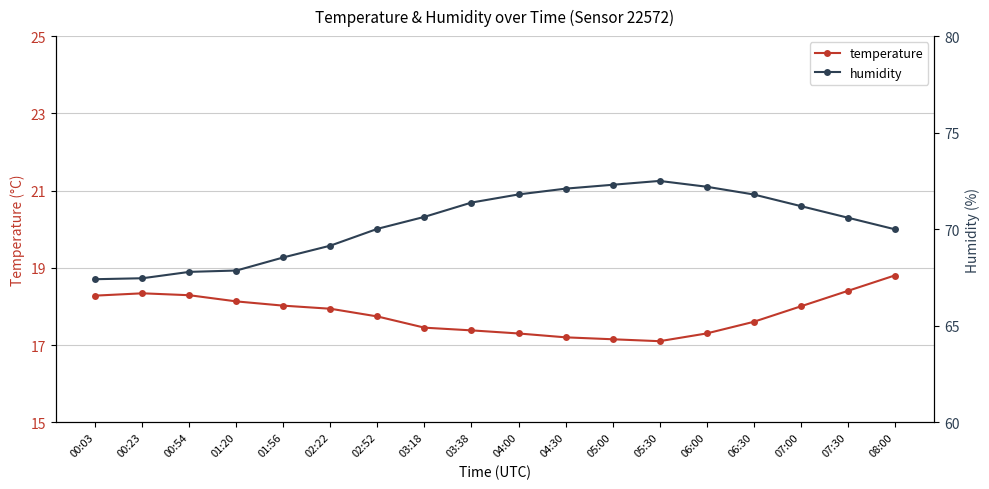

Reading left to right, what are all the values shown in this chart?

temperature: 00:03=18.3	00:23=18.3	00:54=18.3	01:20=18.1	01:56=18.0	02:22=17.9	02:52=17.7	03:18=17.4	03:38=17.4	04:00=17.3	04:30=17.2	05:00=17.1	05:30=17.1	06:00=17.3	06:30=17.6	07:00=18.0	07:30=18.4	08:00=18.8
humidity: 00:03=67.4	00:23=67.5	00:54=67.8	01:20=67.9	01:56=68.5	02:22=69.2	02:52=70.0	03:18=70.6	03:38=71.4	04:00=71.8	04:30=72.1	05:00=72.3	05:30=72.5	06:00=72.2	06:30=71.8	07:00=71.2	07:30=70.6	08:00=70.0